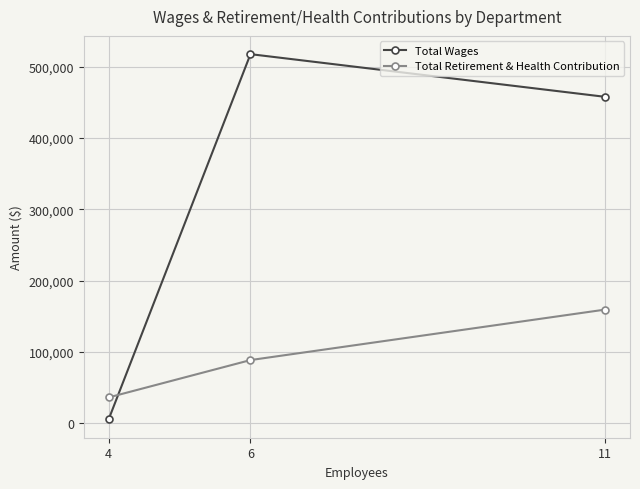

What is the difference between the highest and lowest values at 4?

30900